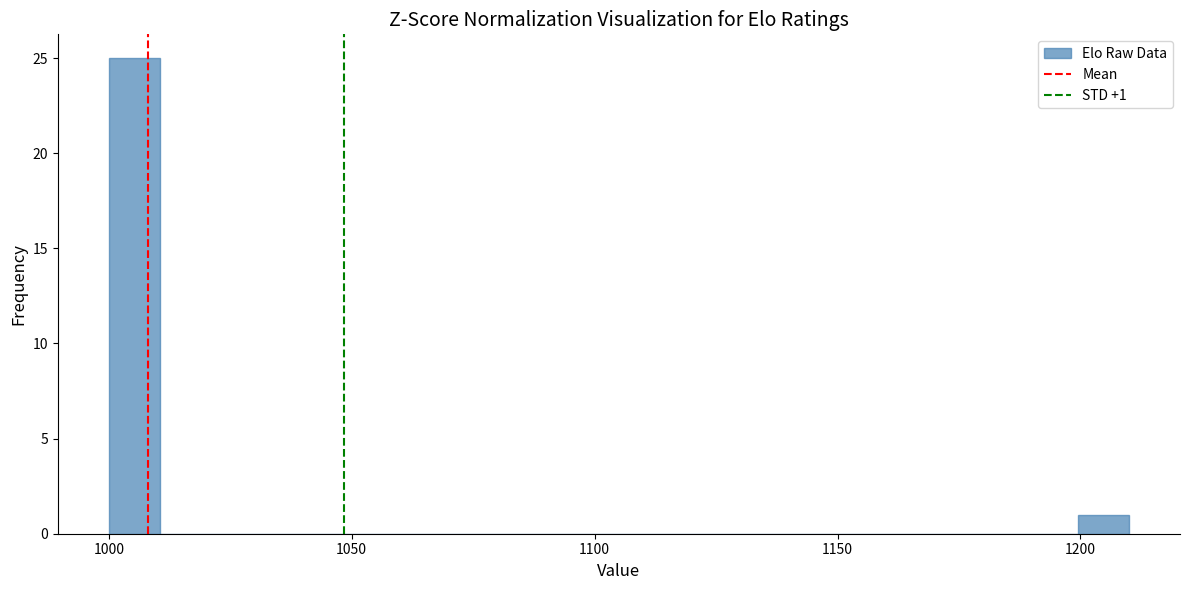

Read against the x-axis, roughly where is the centre of the tallest bar?

1005